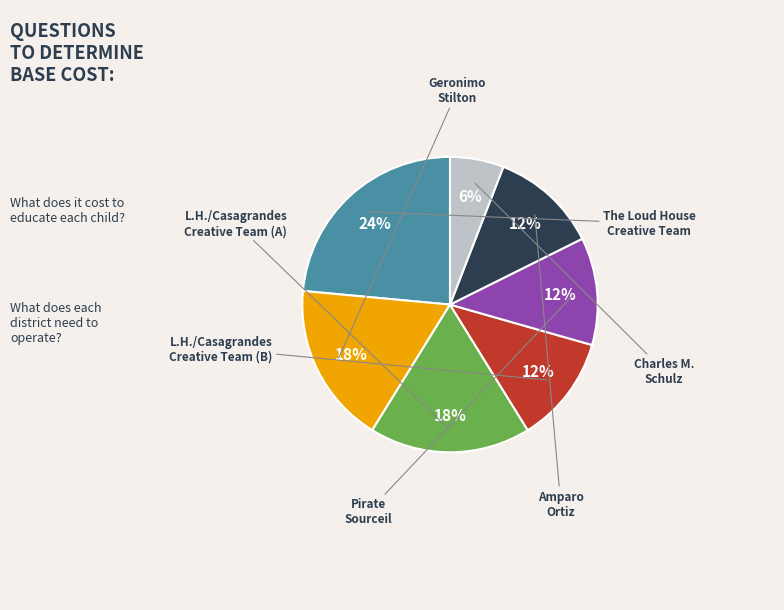

Does Amparo Ortiz account for over 50% of the chart?

No